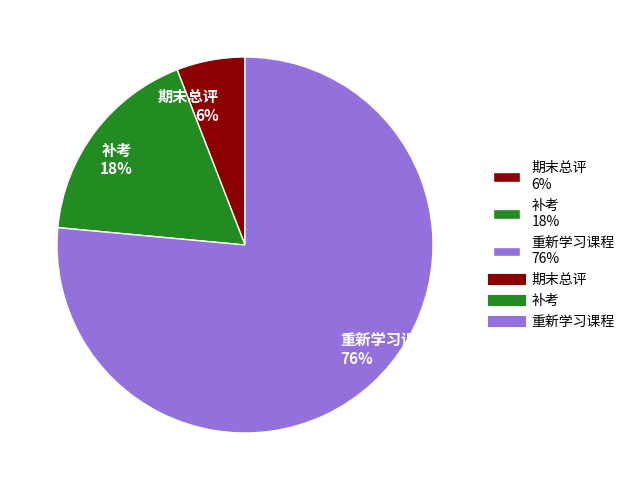

How many slices are in this pie chart?

3